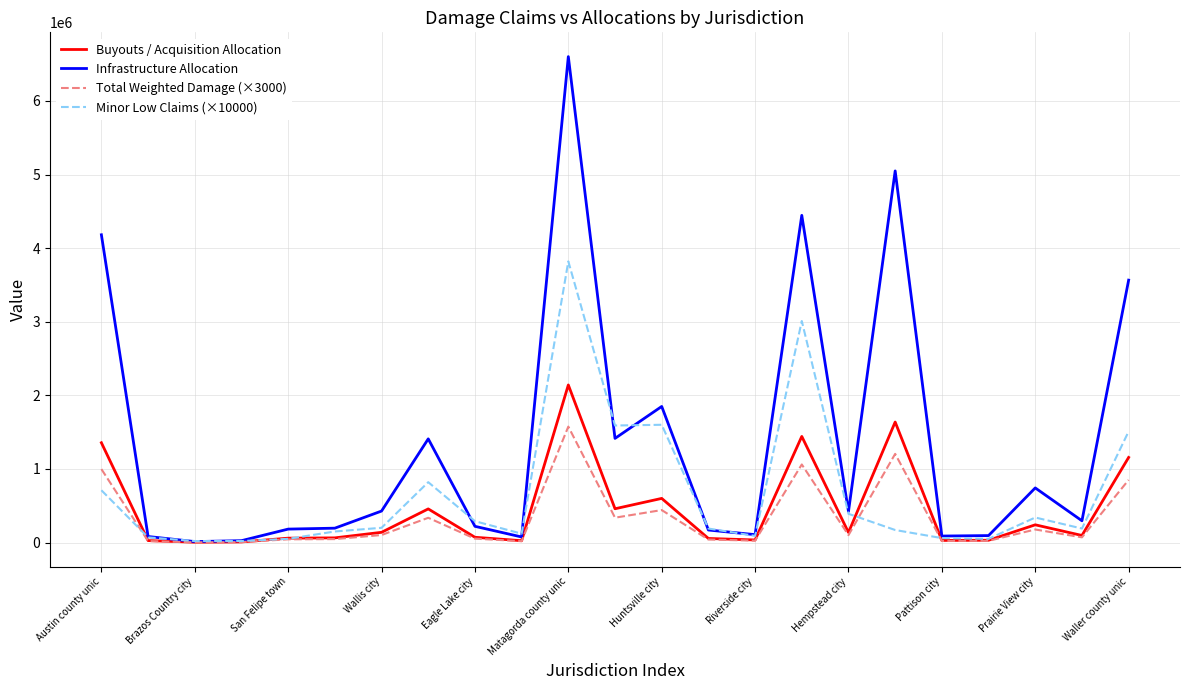

What is the greatest value displayed?

6602680.8